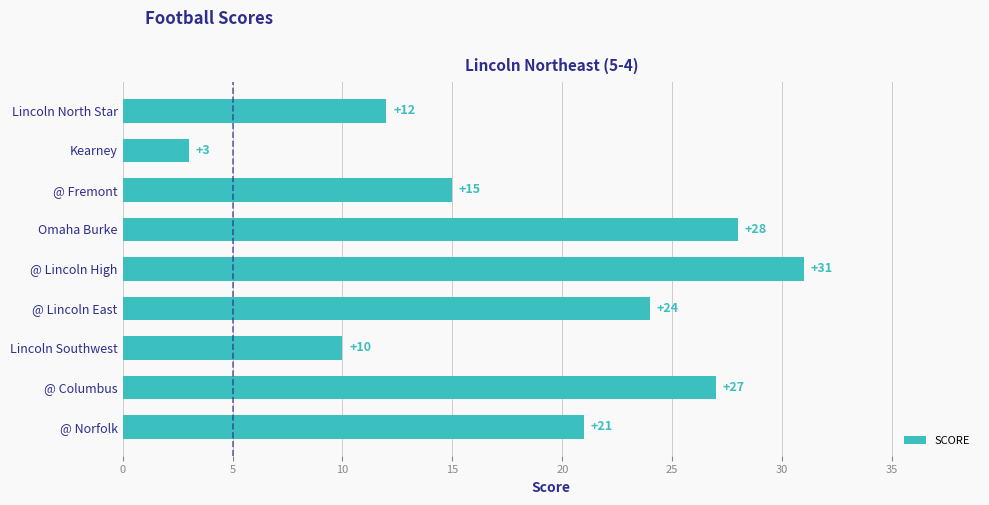

Reading top to bottom, what are all the values shown in this chart?

12	3	15	28	31	24	10	27	21